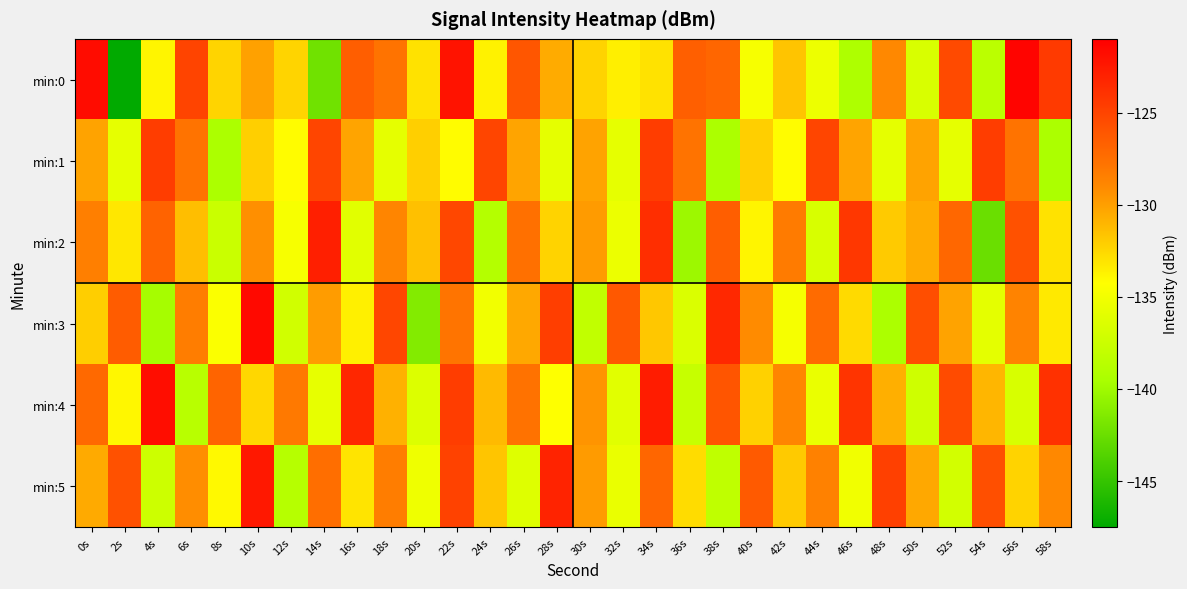

What is the greatest value displayed?

-121.3